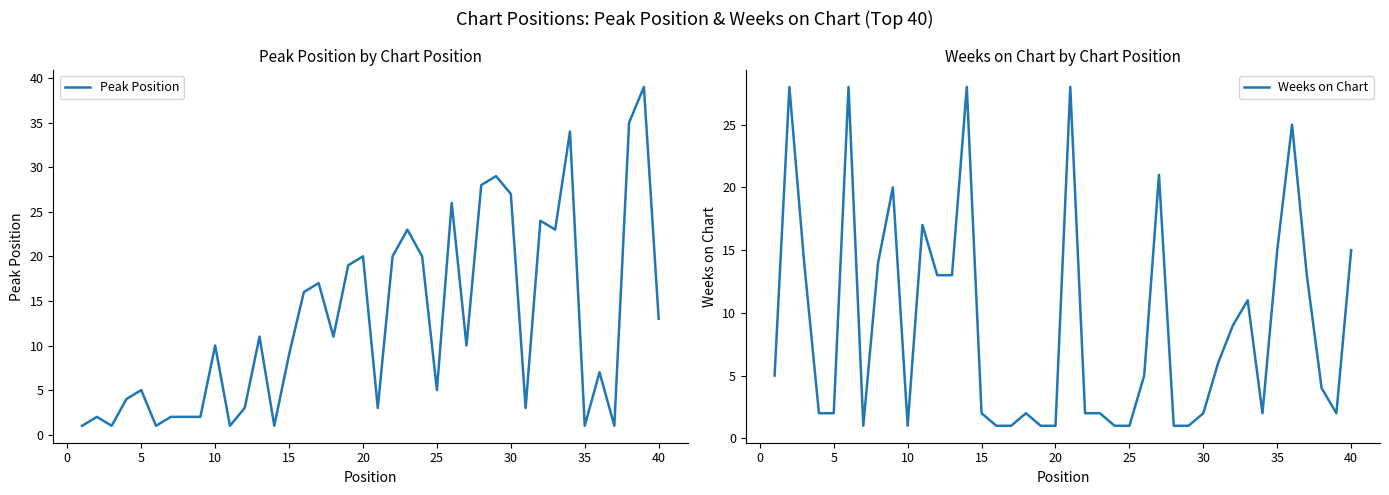

Count the number of data series in this chart.

2